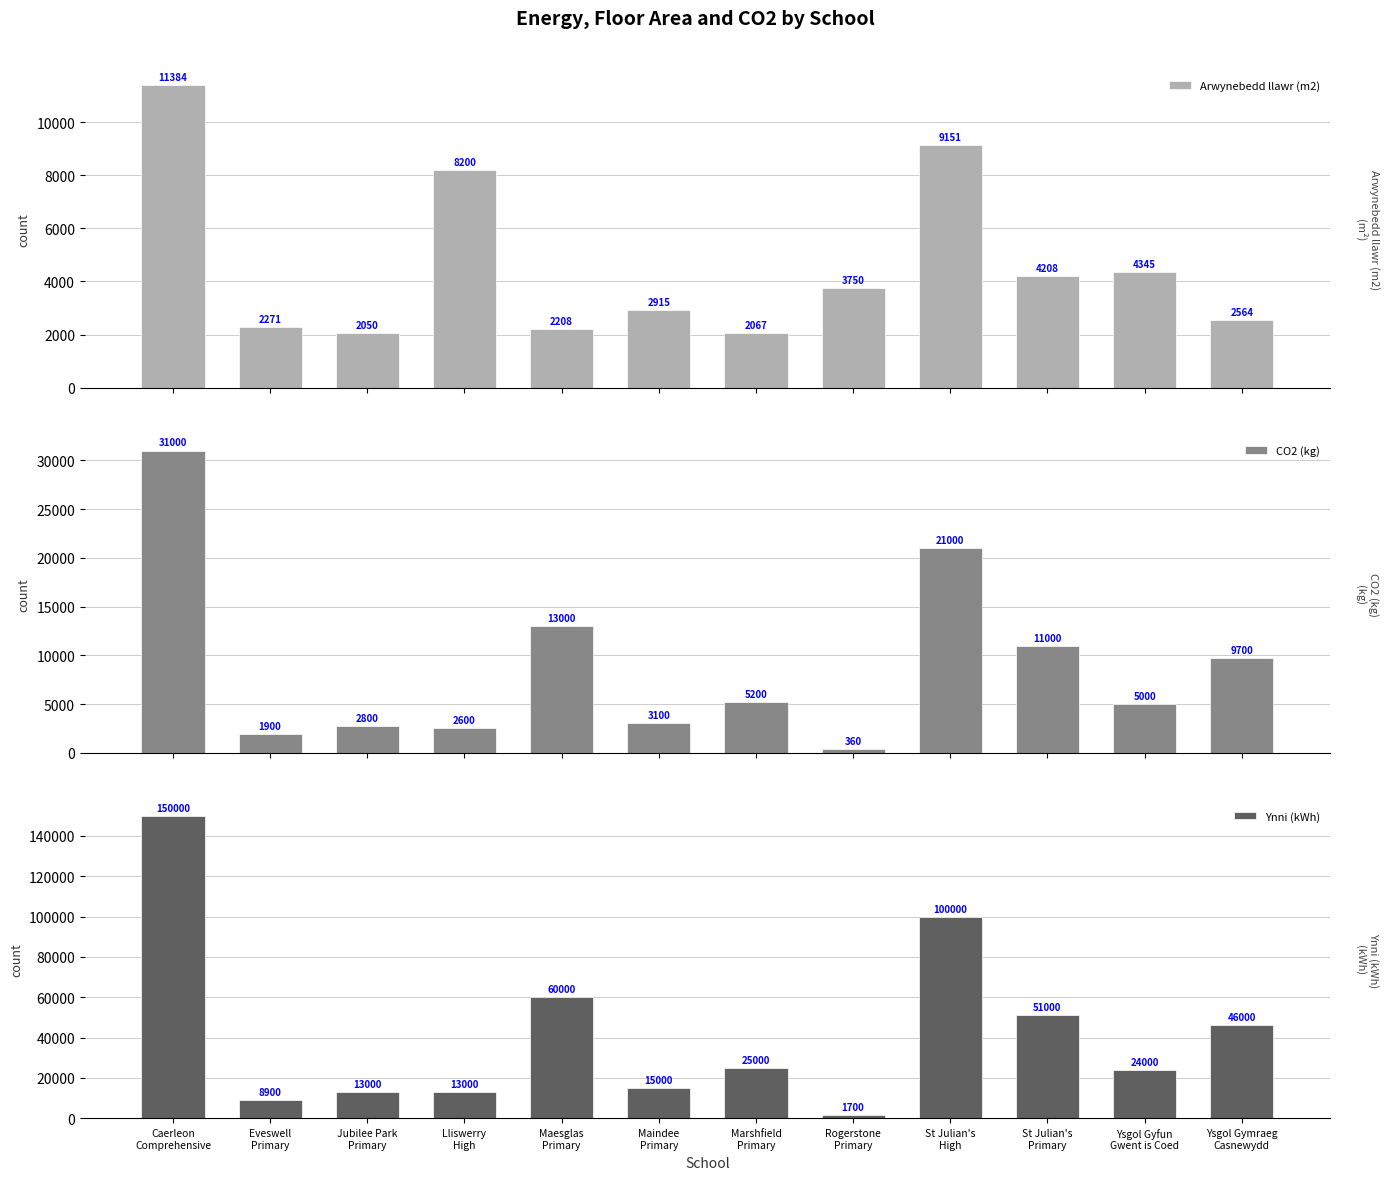

At which category is the sum across all series the highest?

Caerleon
Comprehensive